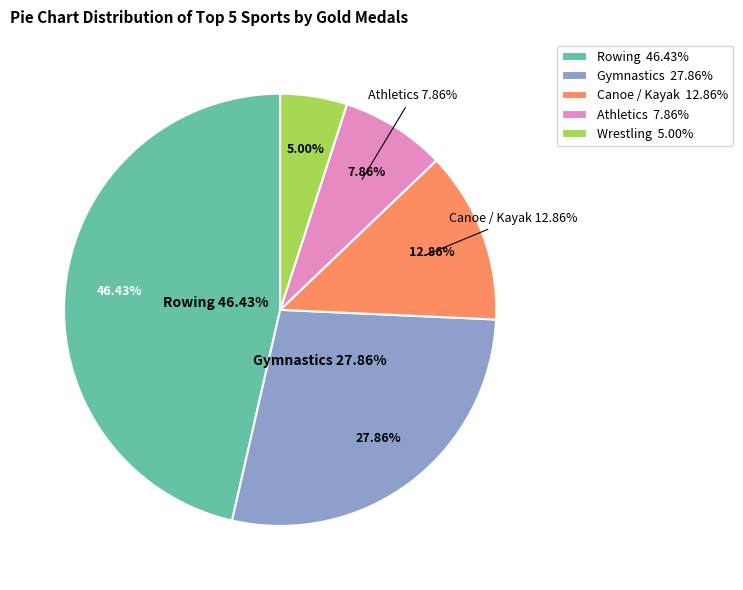

Count the number of slices in the pie.

5